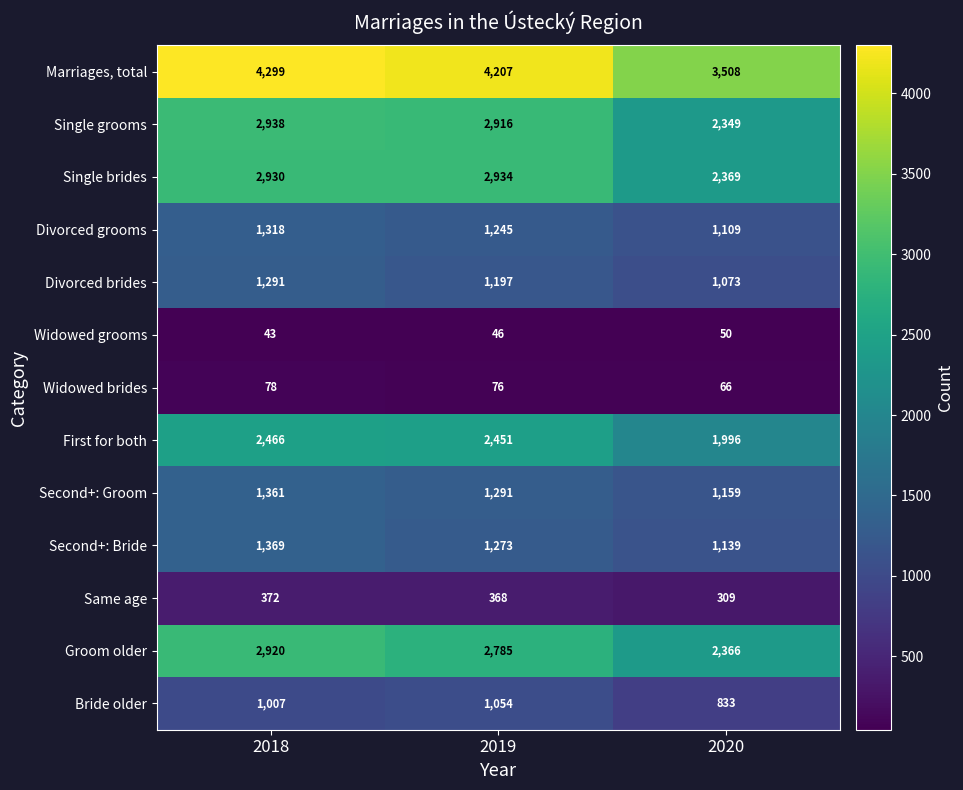

What is the smallest value displayed?

43